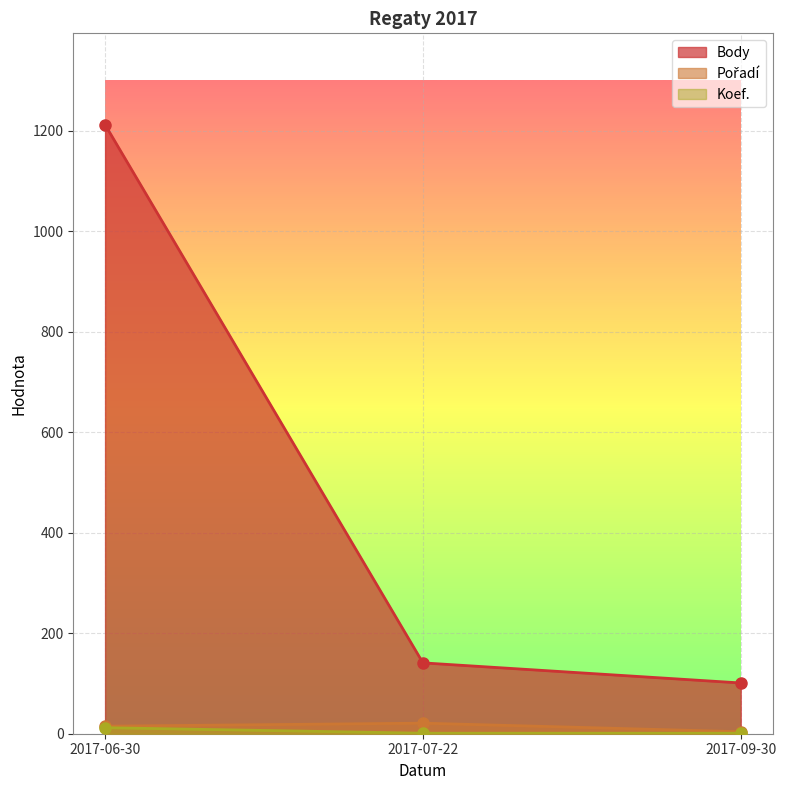

Is it true that Pořadí equals 6 at 2017-09-30?

False